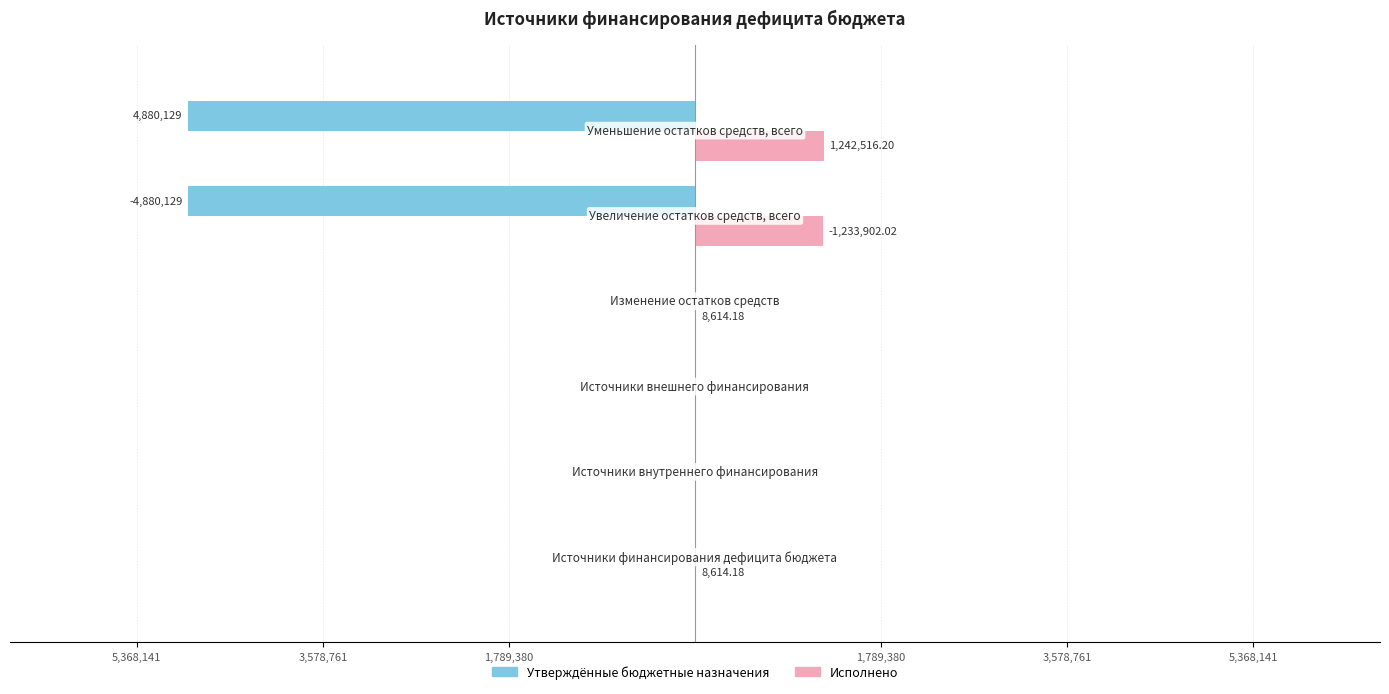

What are all the series names shown in the legend?

Утверждённые бюджетные назначения, Исполнено